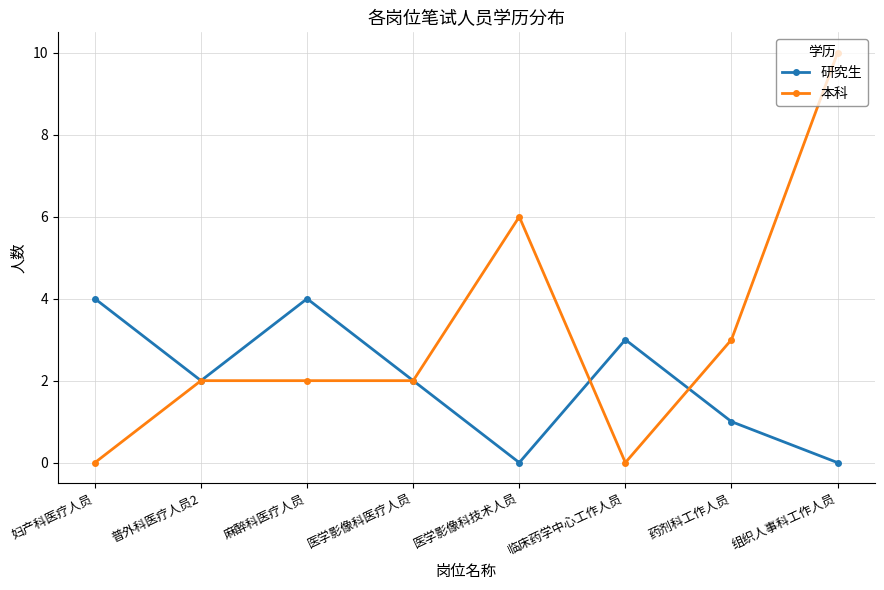

What is the difference between the 研究生 values at 药剂科工作人员 and 组织人事科工作人员?

1